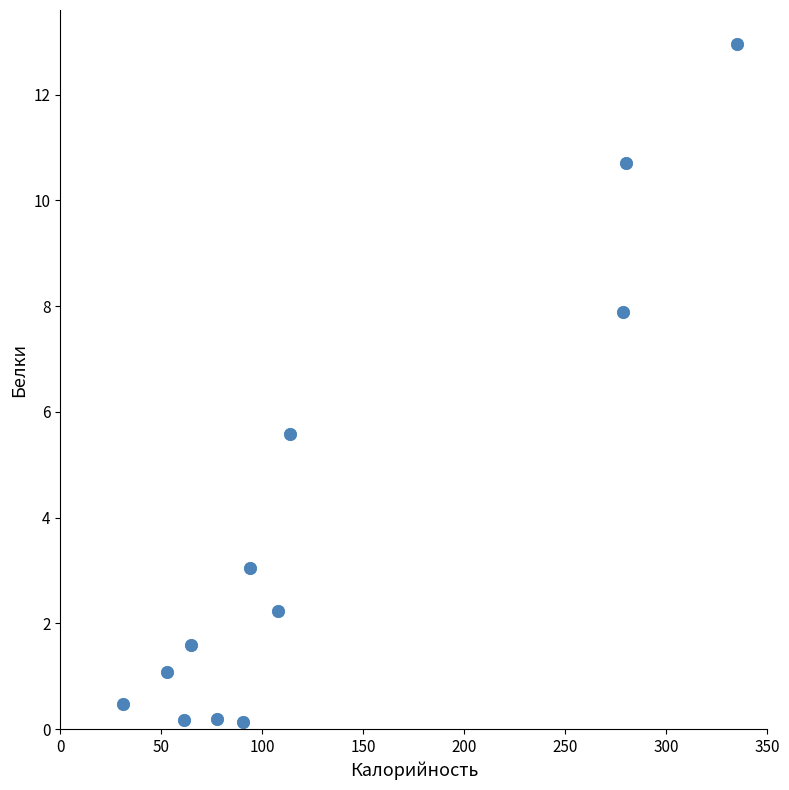

What is the average Y value?

3.8